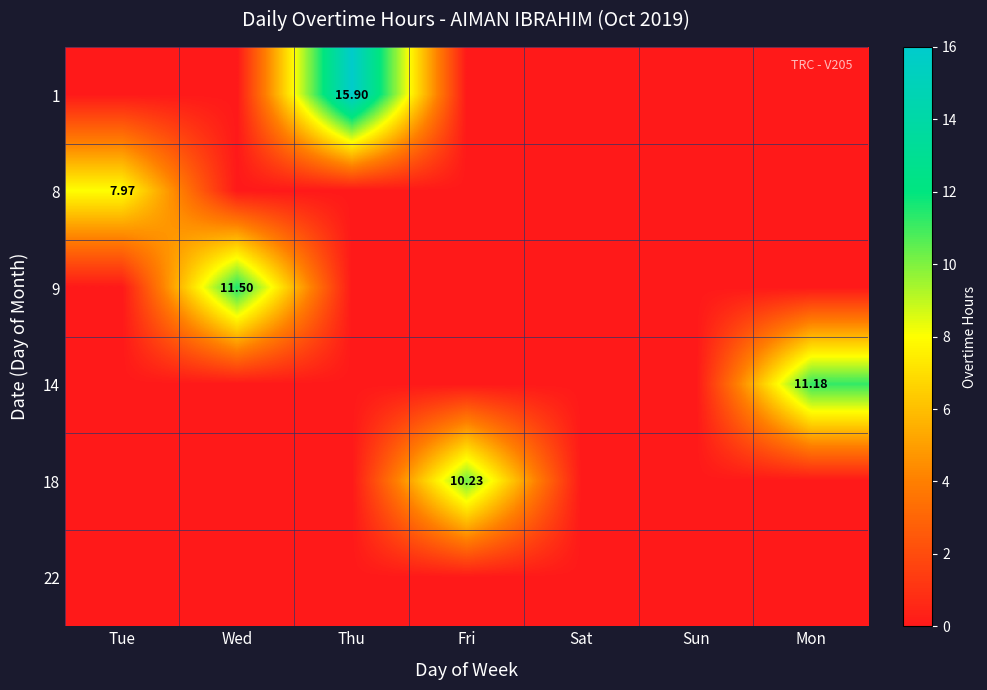

Rank the series by their maximum value, from highest to lowest.

1, 9, 14, 18, 8, 22